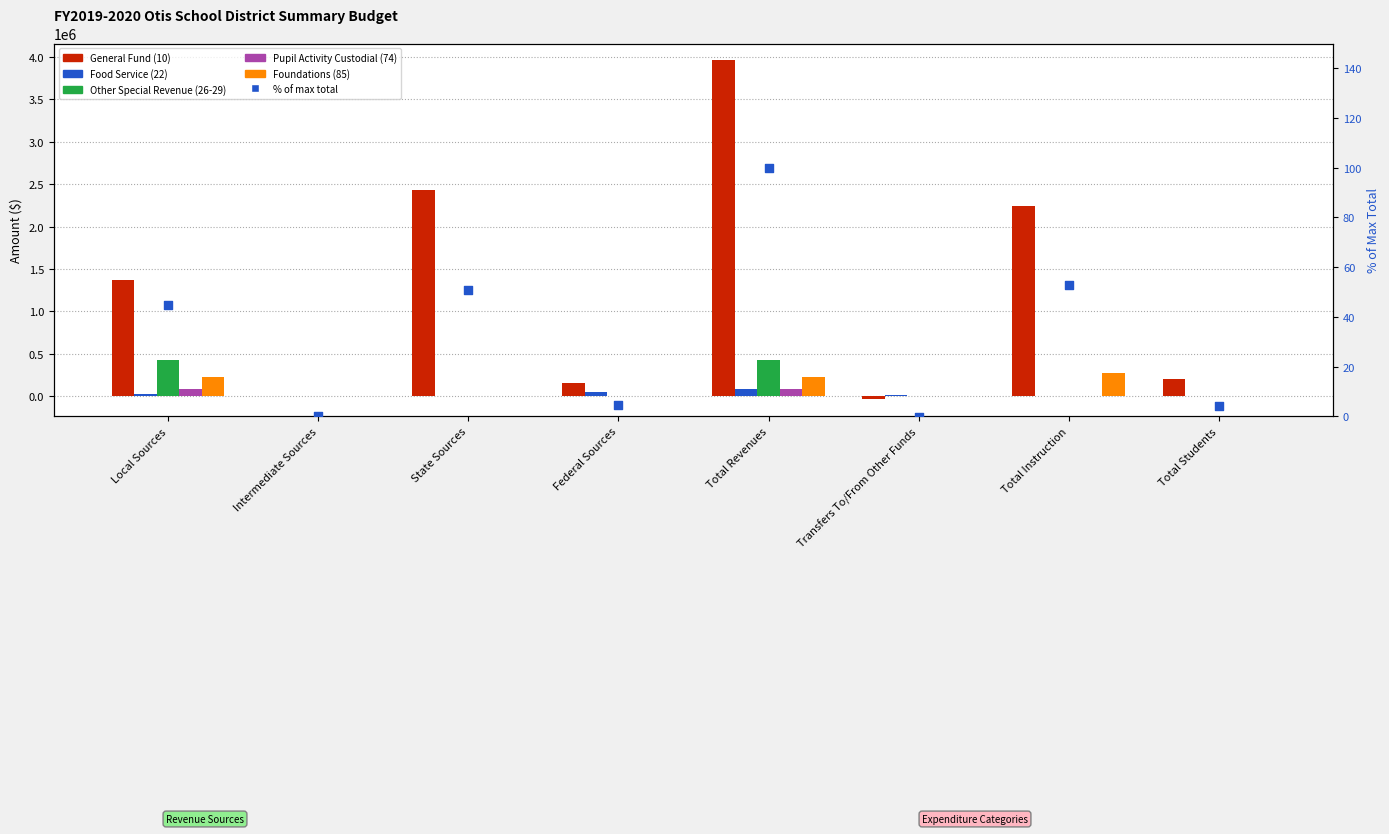

What is the total value across all series at Federal Sources?

209154.4